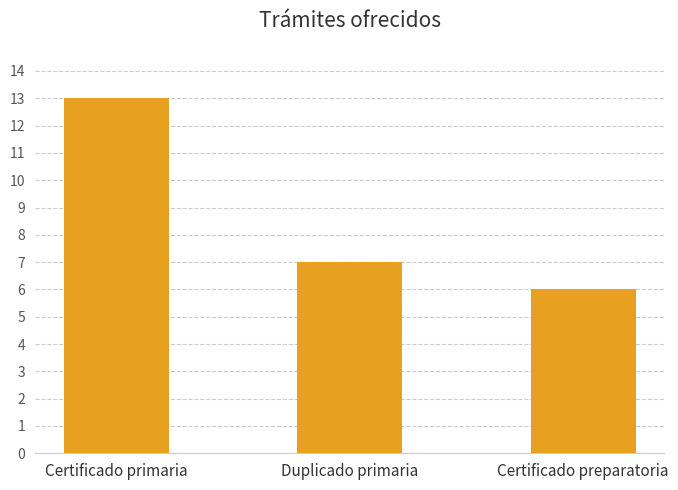

Rank the categories by value from lowest to highest.

Certificado preparatoria, Duplicado primaria, Certificado primaria